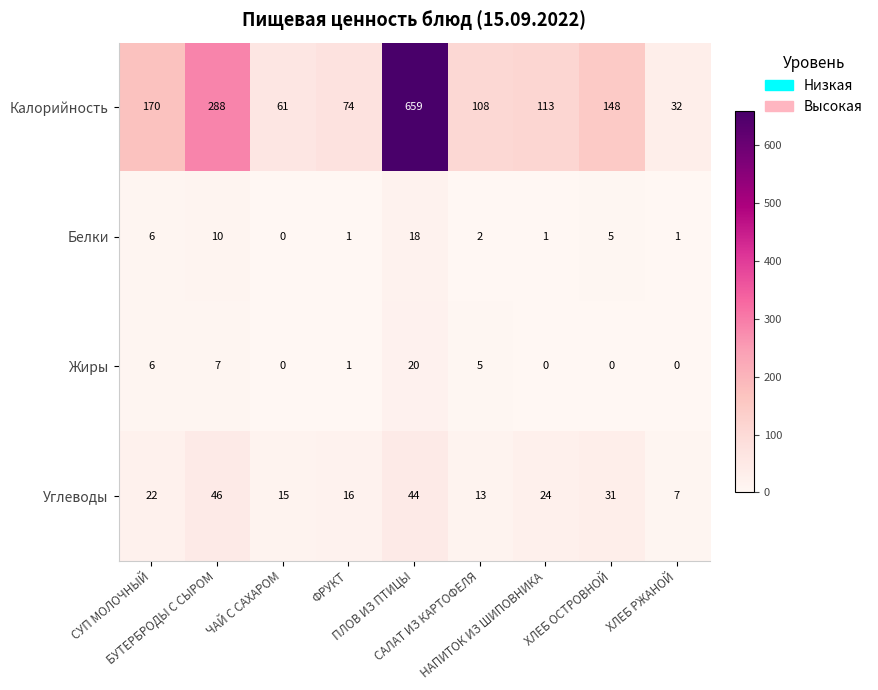

List the series in order of their peak value, highest first.

Калорийность, Углеводы, Жиры, Белки